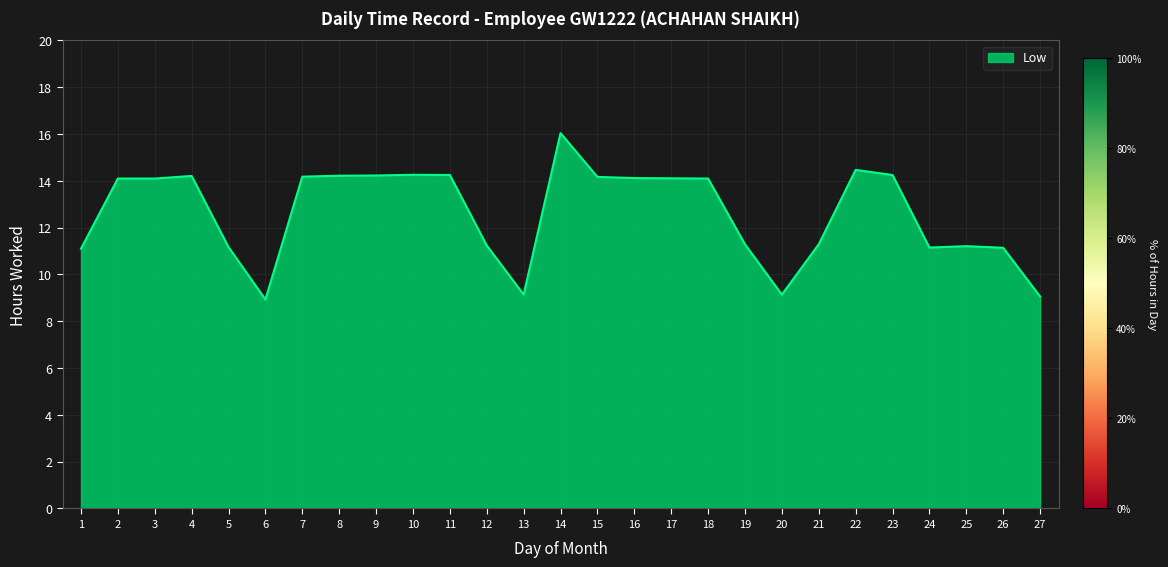

What is the approximate value at 26?

11.1